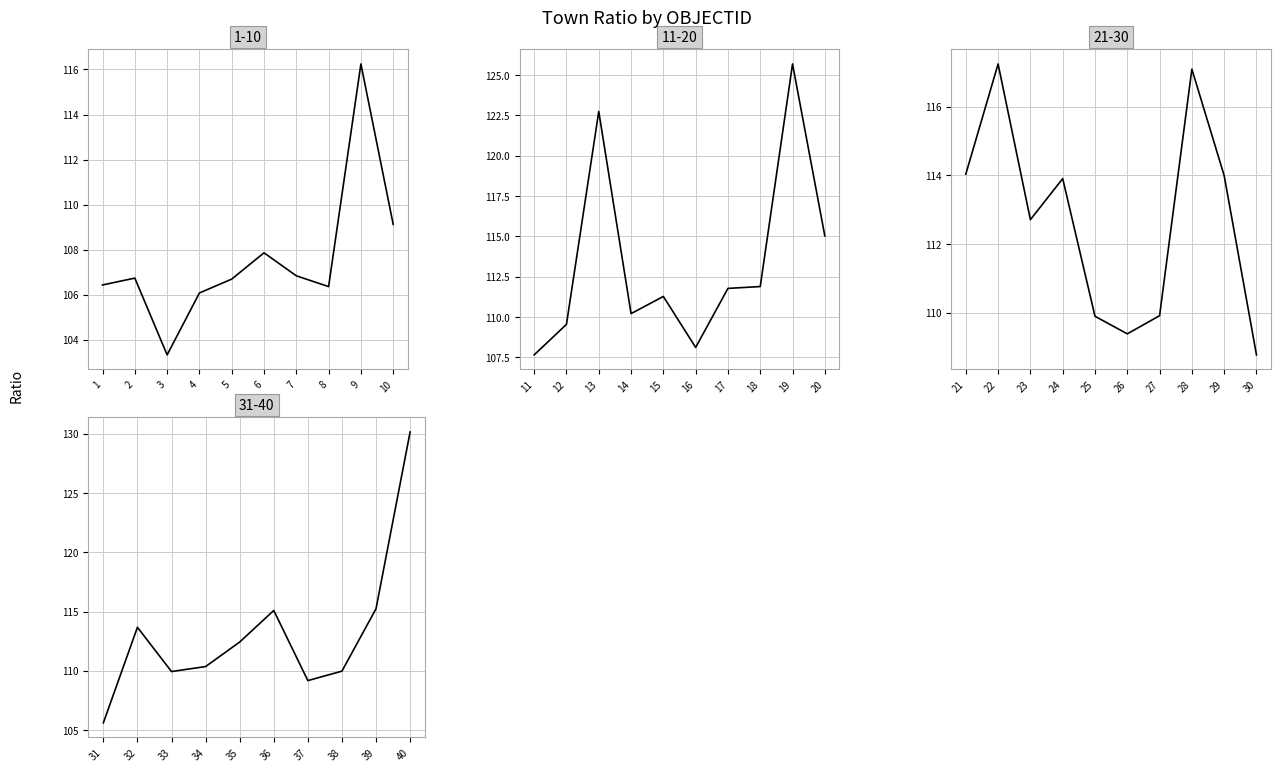

What value does the data have at 26?

109.4